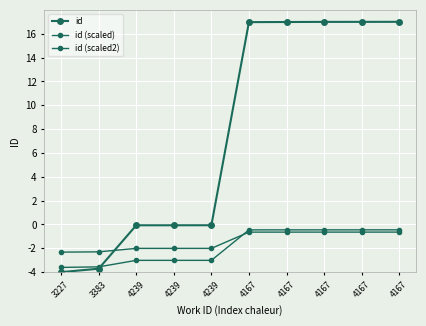

Does the chart have visible grid lines?

Yes